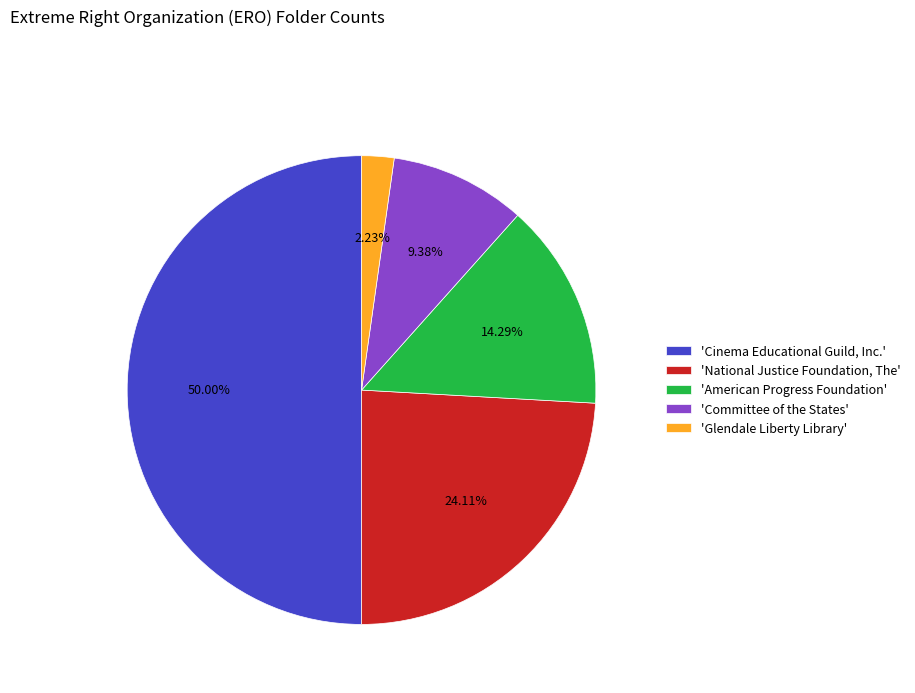

Does 'American Progress Foundation' account for over 50% of the chart?

No